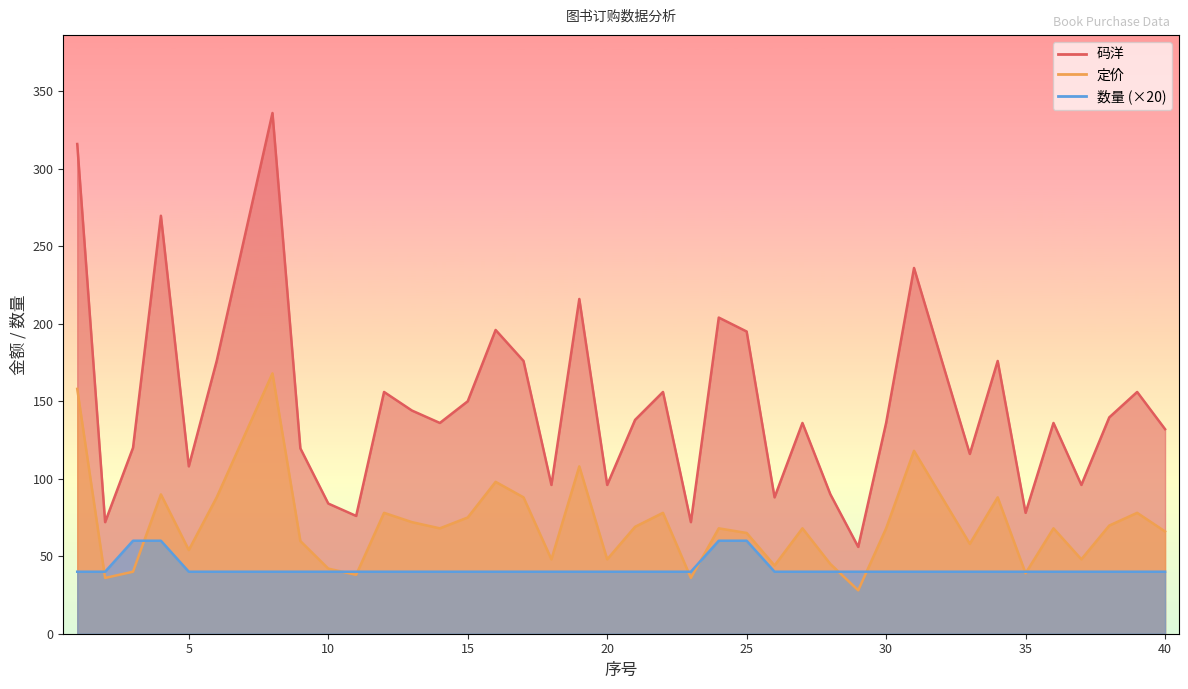

True or false: 数量 and 码洋 cross at least once.

False